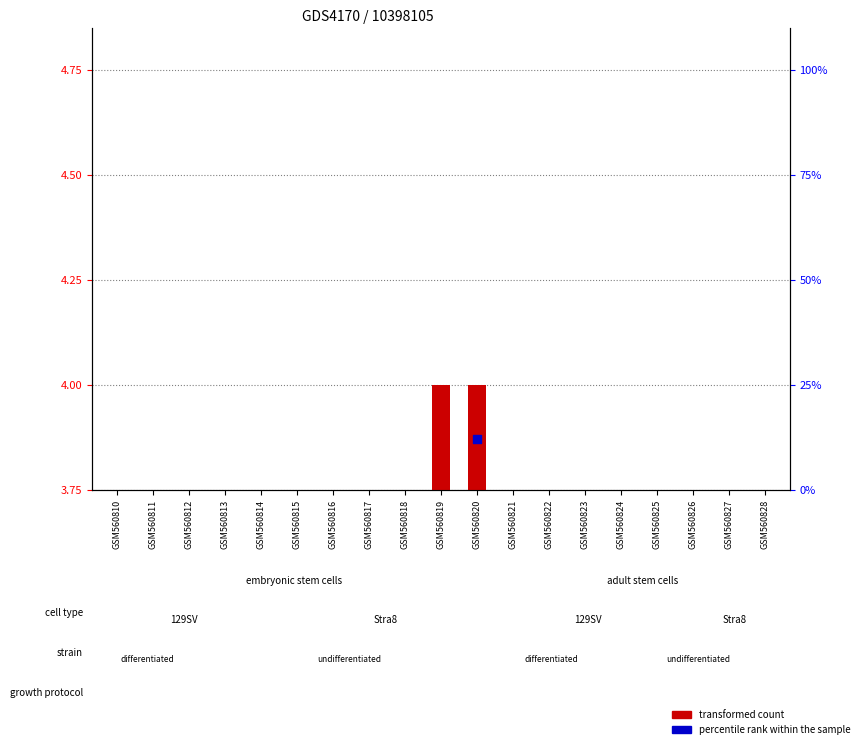

What is the ratio of the value at GSM560825 to the value at GSM560822?

1.0